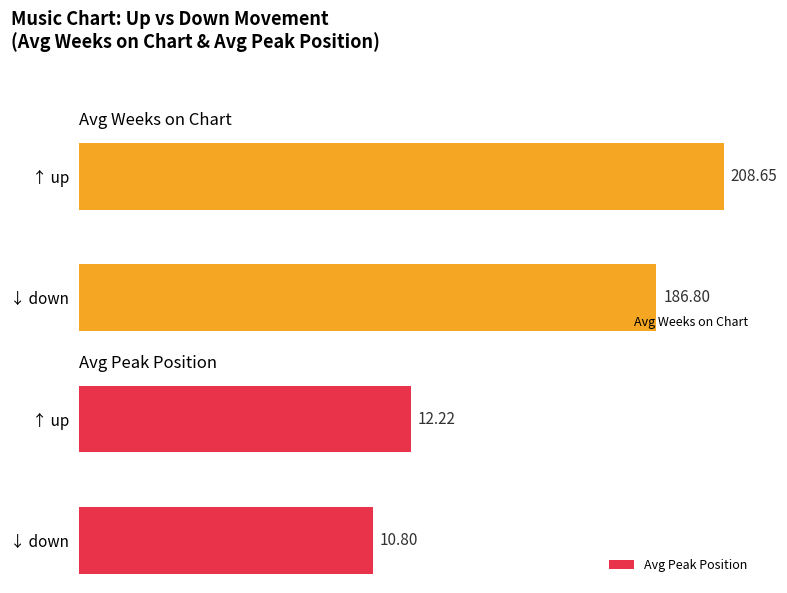

What is the maximum value for Avg Peak Position?

12.2